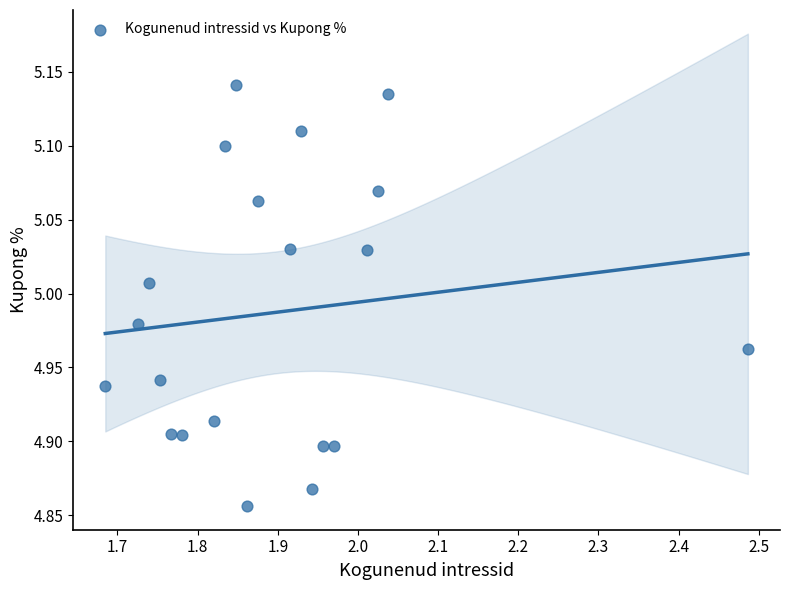

What is the range of X values (max minus min)?

0.8